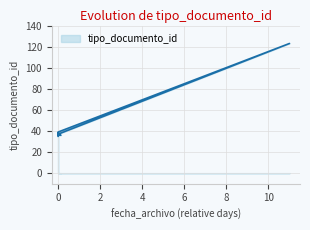

At which label is the value closest to 79?

2016-12-12 16:35